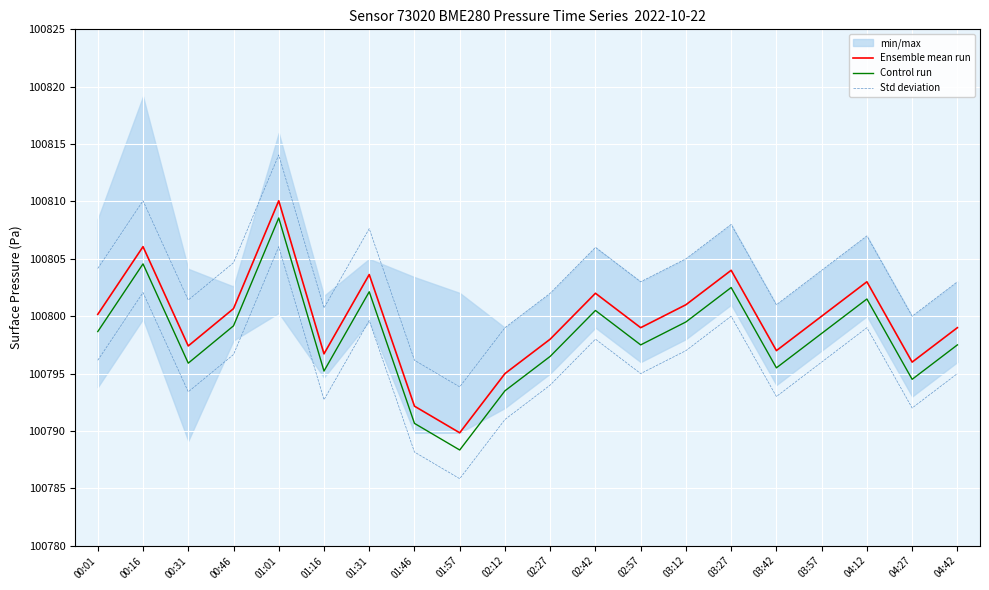

At how many categories does at least one series exceed 100793?

18